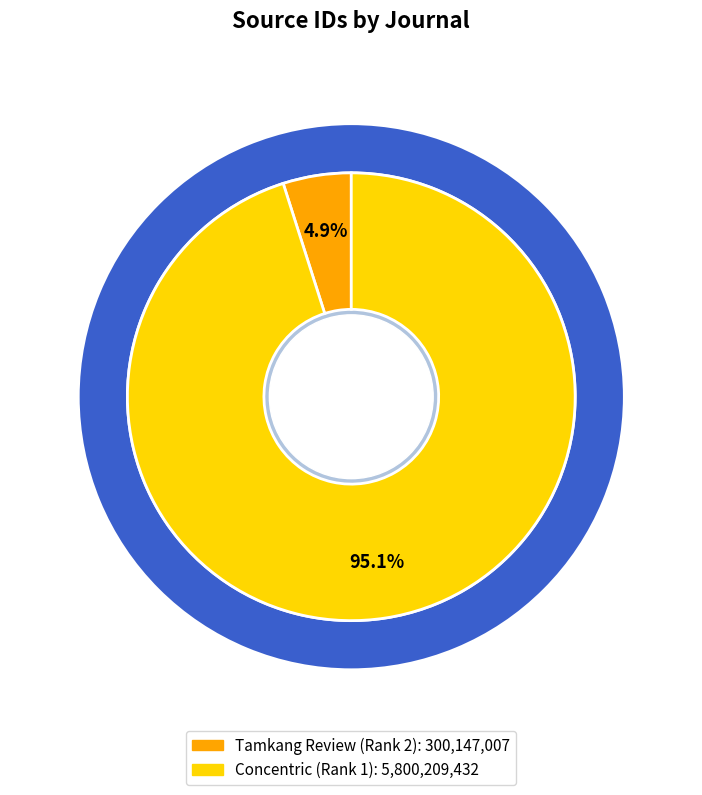

Which slice represents more than half of the pie?

Concentric (Rank 1)